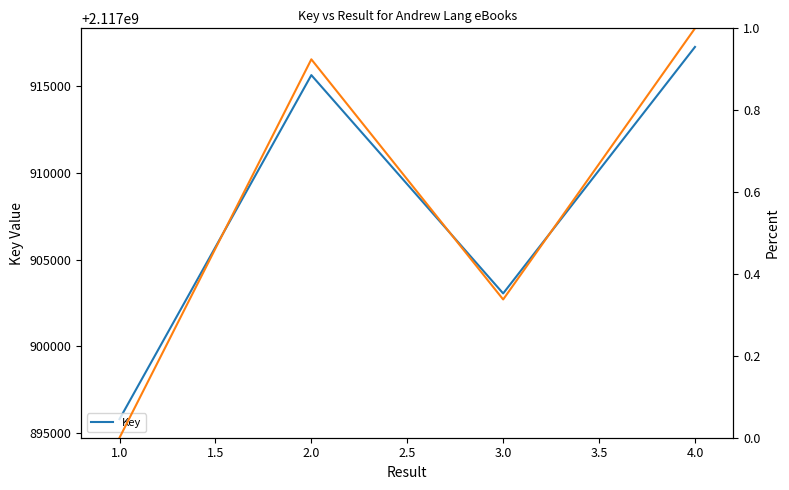

How many interior local peaks does the Key series have?

1